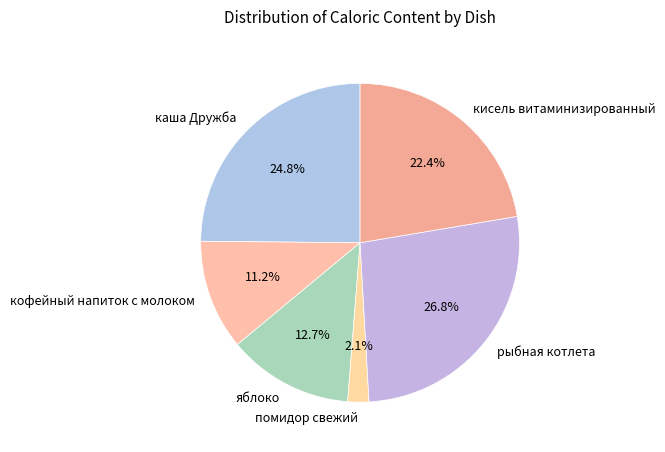

Is there a majority slice in this chart?

No